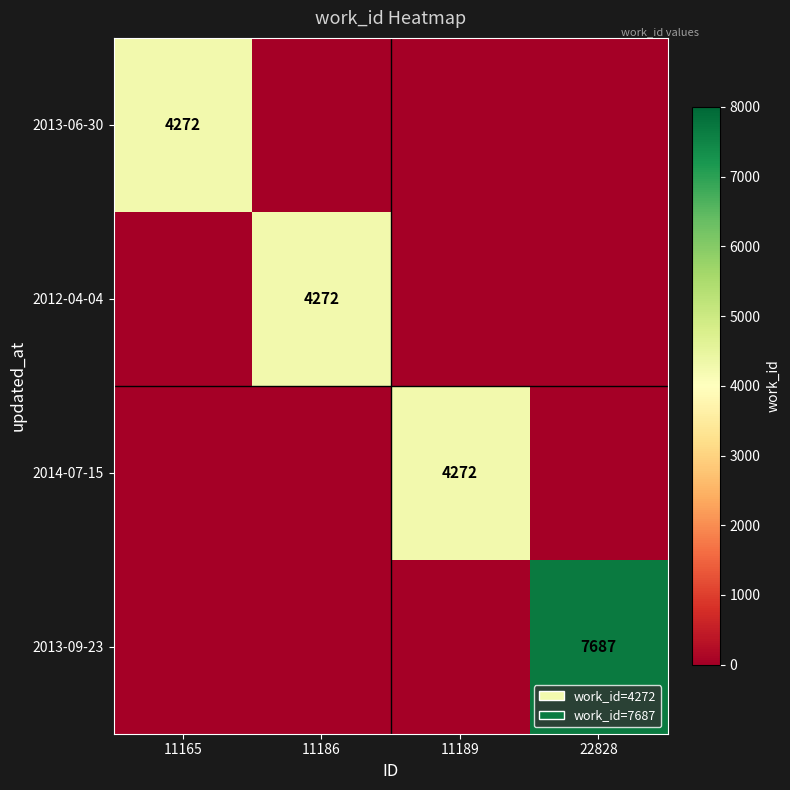

At which category is the sum across all series the highest?

22828